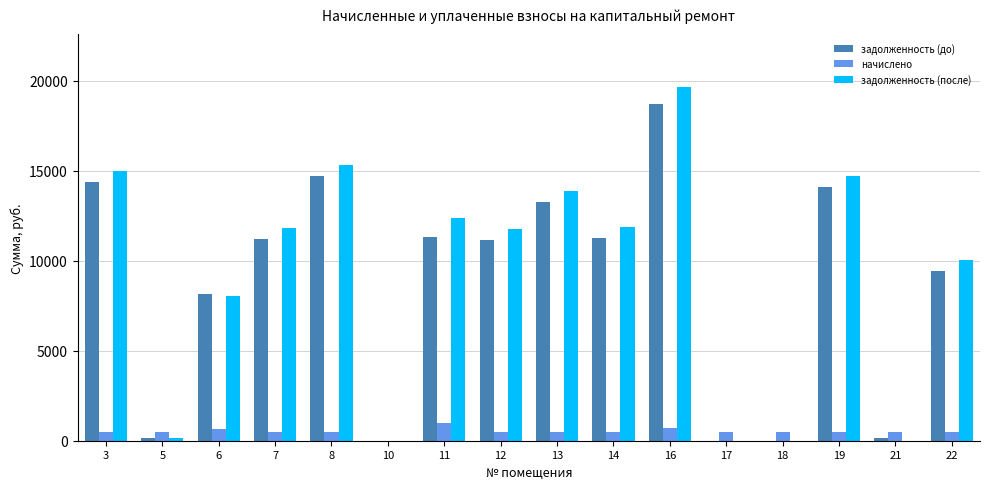

What is the greatest value displayed?

19637.7